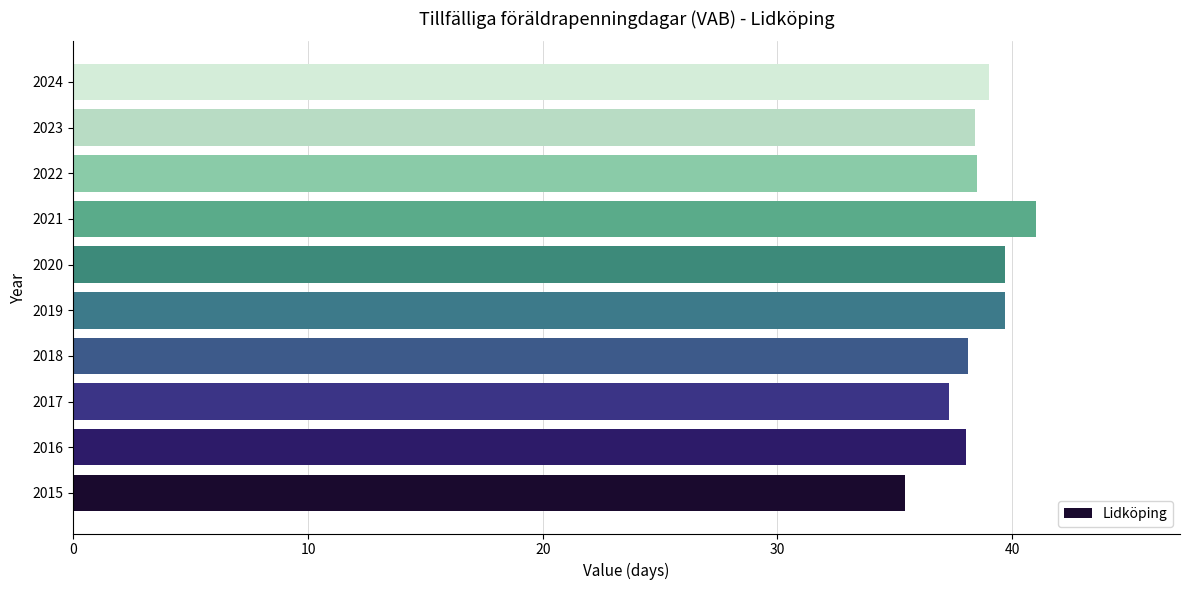

Which has a higher value, 2017 or 2020?

2020